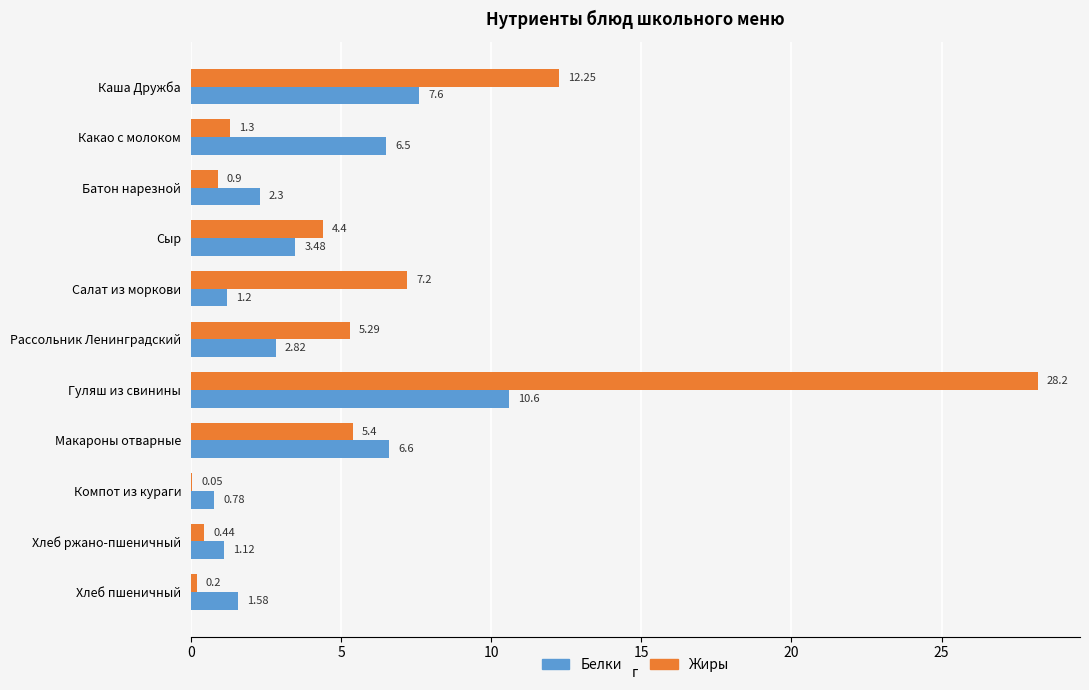

What is the sum of the Белки values at Сыр and Батон нарезной?

5.8